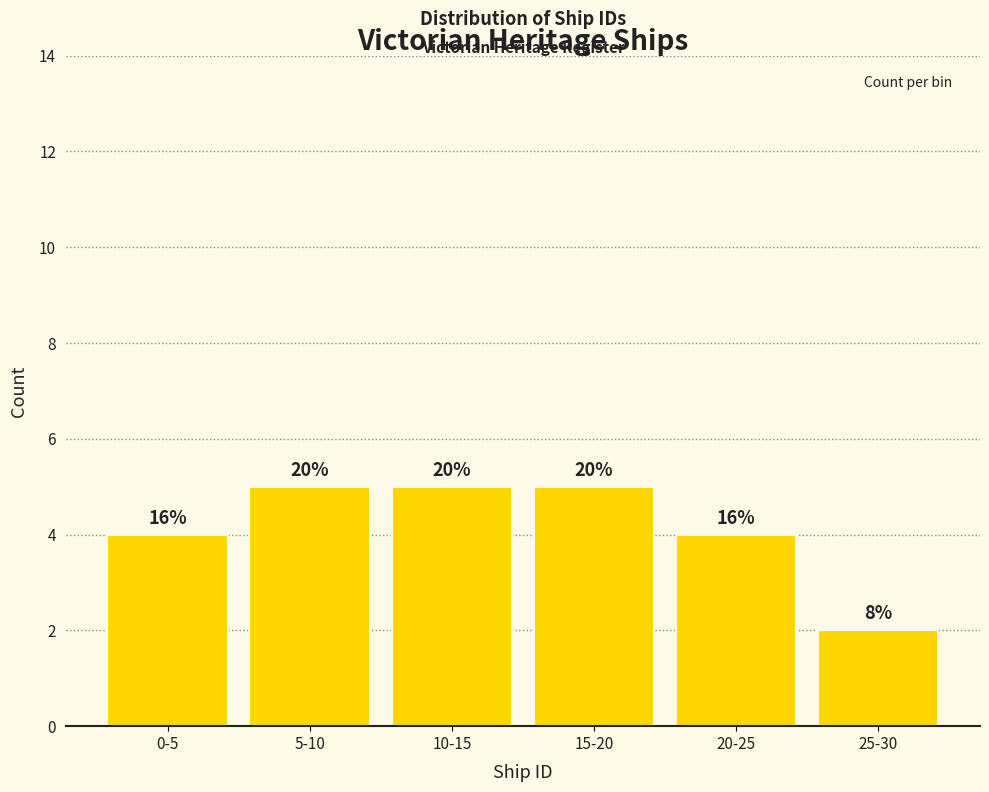

Does the chart contain any negative values?

No